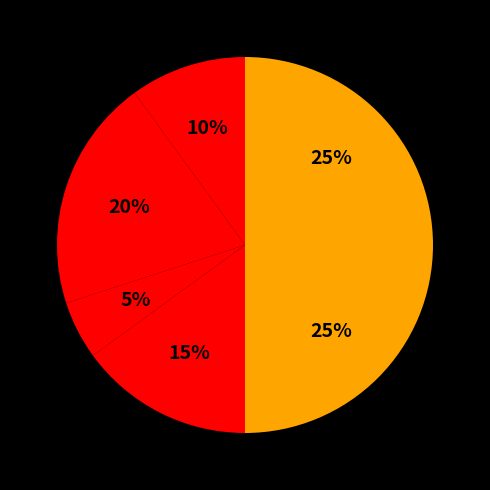

To the nearest percent, what is the difference between the largest and smallest slice percentages?

25%